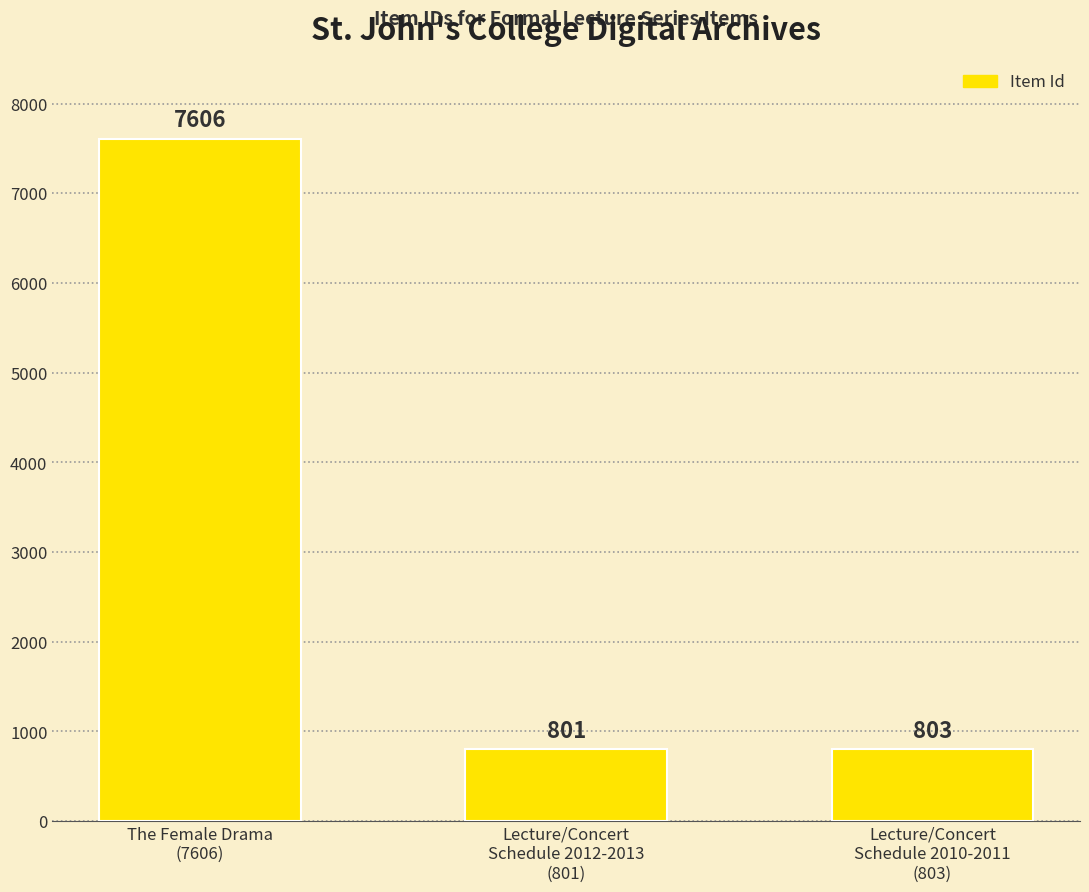

What is the minimum value shown in the chart?

801